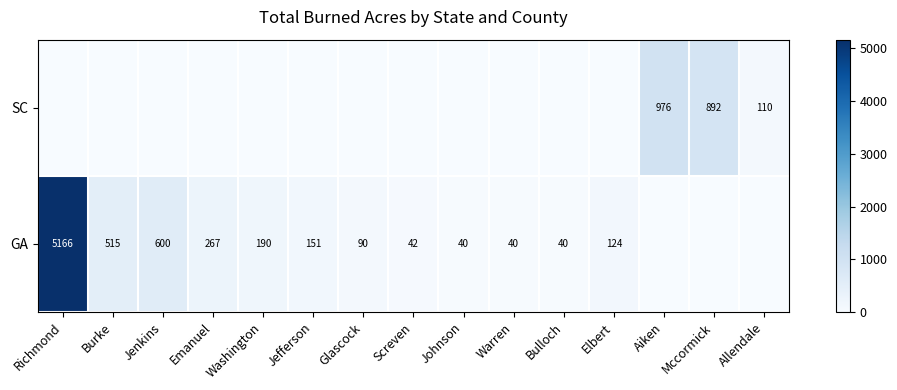

Is it true that GA equals 2574 at Richmond?

False